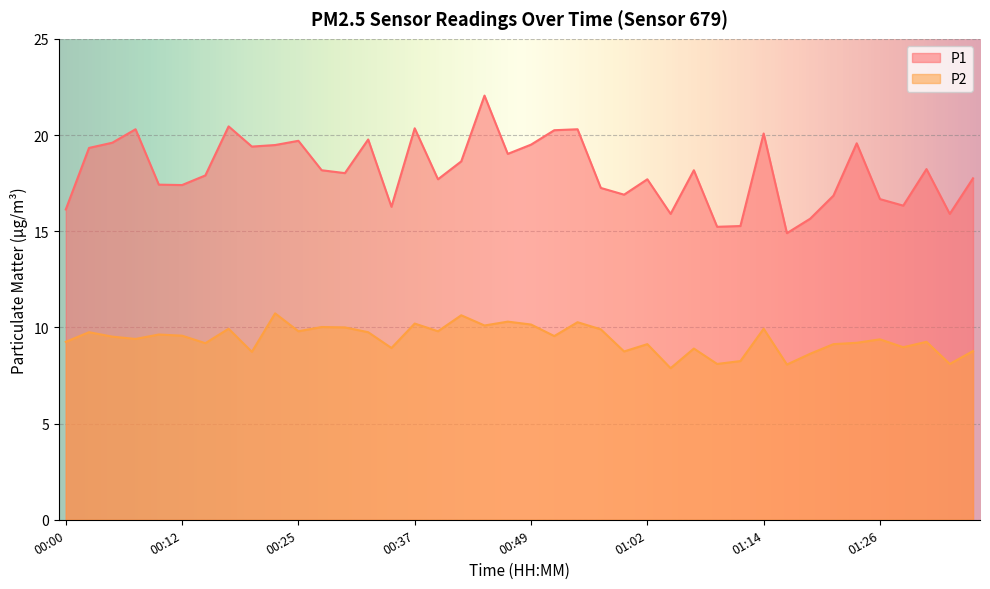

Reading left to right, what are all the values shown in this chart?

P1: 16.1	19.3	19.6	20.3	17.4	17.4	17.9	20.4	19.4	19.5	19.7	18.2	18.0	19.8	16.3	20.4	17.7	18.6	22.1	19.0	19.5	20.2	20.3	17.2	16.9	17.7	15.9	18.2	15.2	15.3	20.1	14.9	15.7	16.9	19.6	16.7	16.3	18.2	15.9	17.8
P2: 9.2	9.8	9.5	9.4	9.6	9.6	9.2	9.9	8.7	10.7	9.8	10.0	10.0	9.8	8.9	10.2	9.8	10.6	10.1	10.3	10.2	9.6	10.3	9.9	8.8	9.1	7.9	8.9	8.1	8.2	9.9	8.1	8.6	9.1	9.2	9.4	9.0	9.2	8.1	8.8